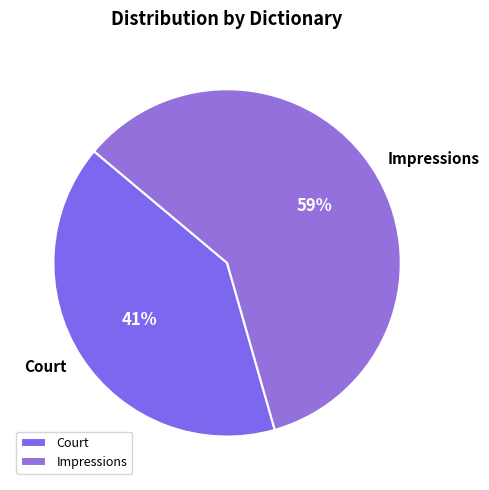

The Impressions slice represents 72% of the pie. True or false?

False